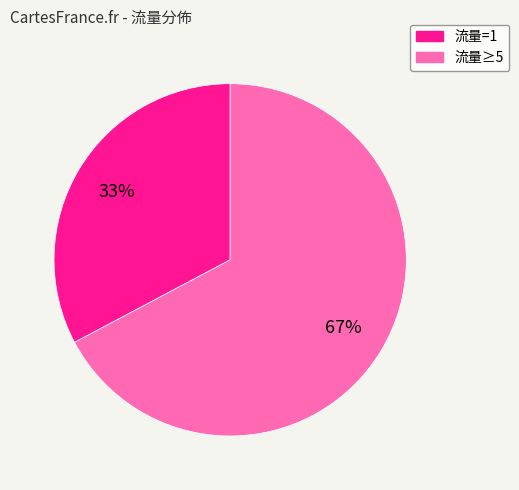

To the nearest percent, what is the difference between the largest and smallest slice percentages?

34%